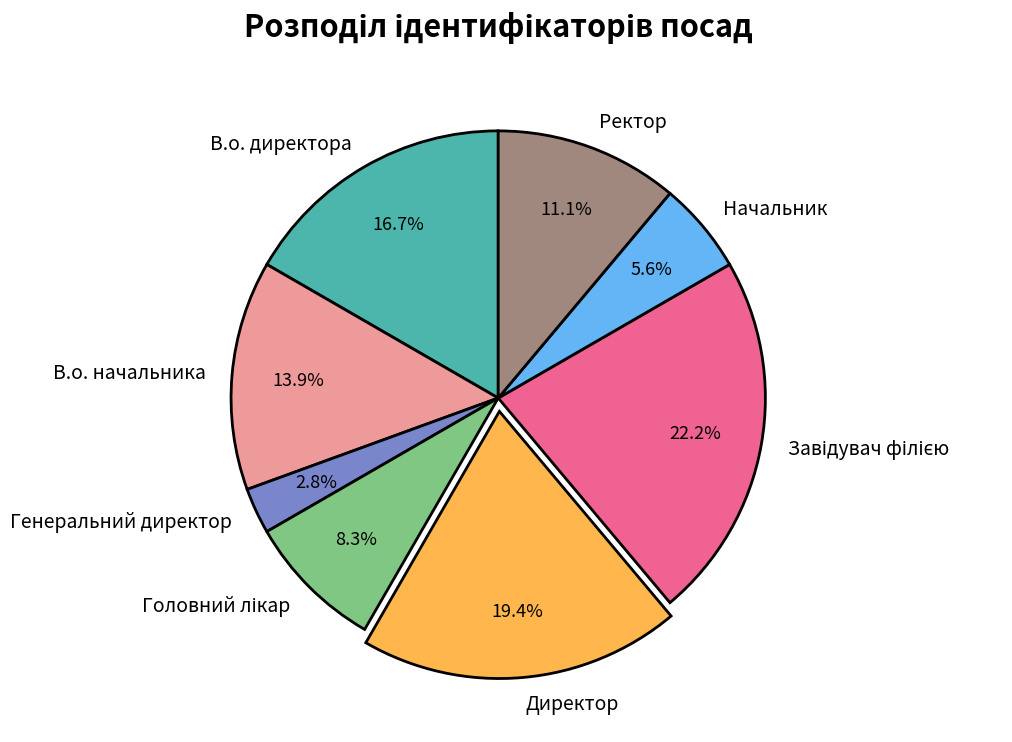

Is it true that В.о. директора is 31% of the pie?

False